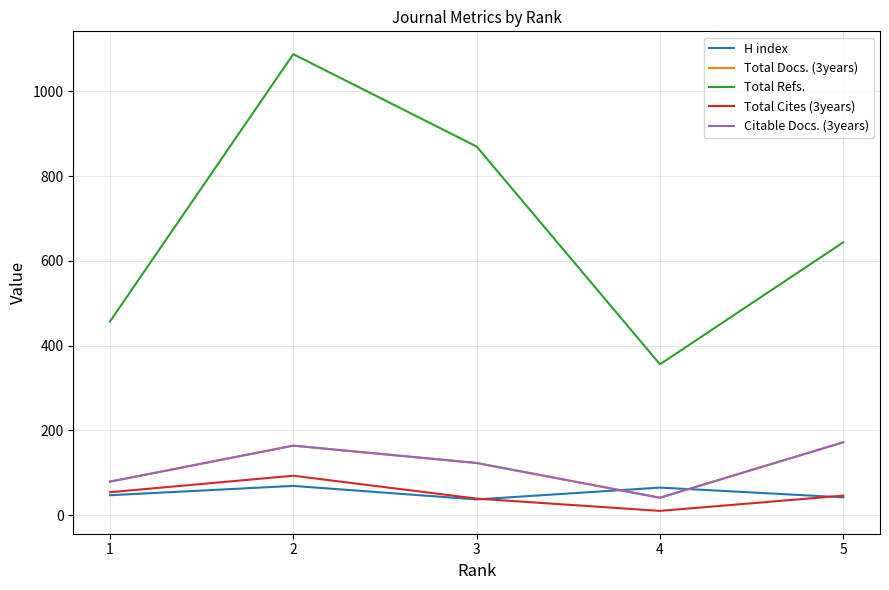

Reading left to right, extract all data points from this chart.

H index: 1=47	2=69	3=37	4=65	5=42
Total Docs. (3years): 1=79	2=164	3=123	4=41	5=172
Total Refs.: 1=457	2=1088	3=870	4=356	5=644
Total Cites (3years): 1=54	2=93	3=39	4=10	5=46
Citable Docs. (3years): 1=79	2=164	3=123	4=41	5=172